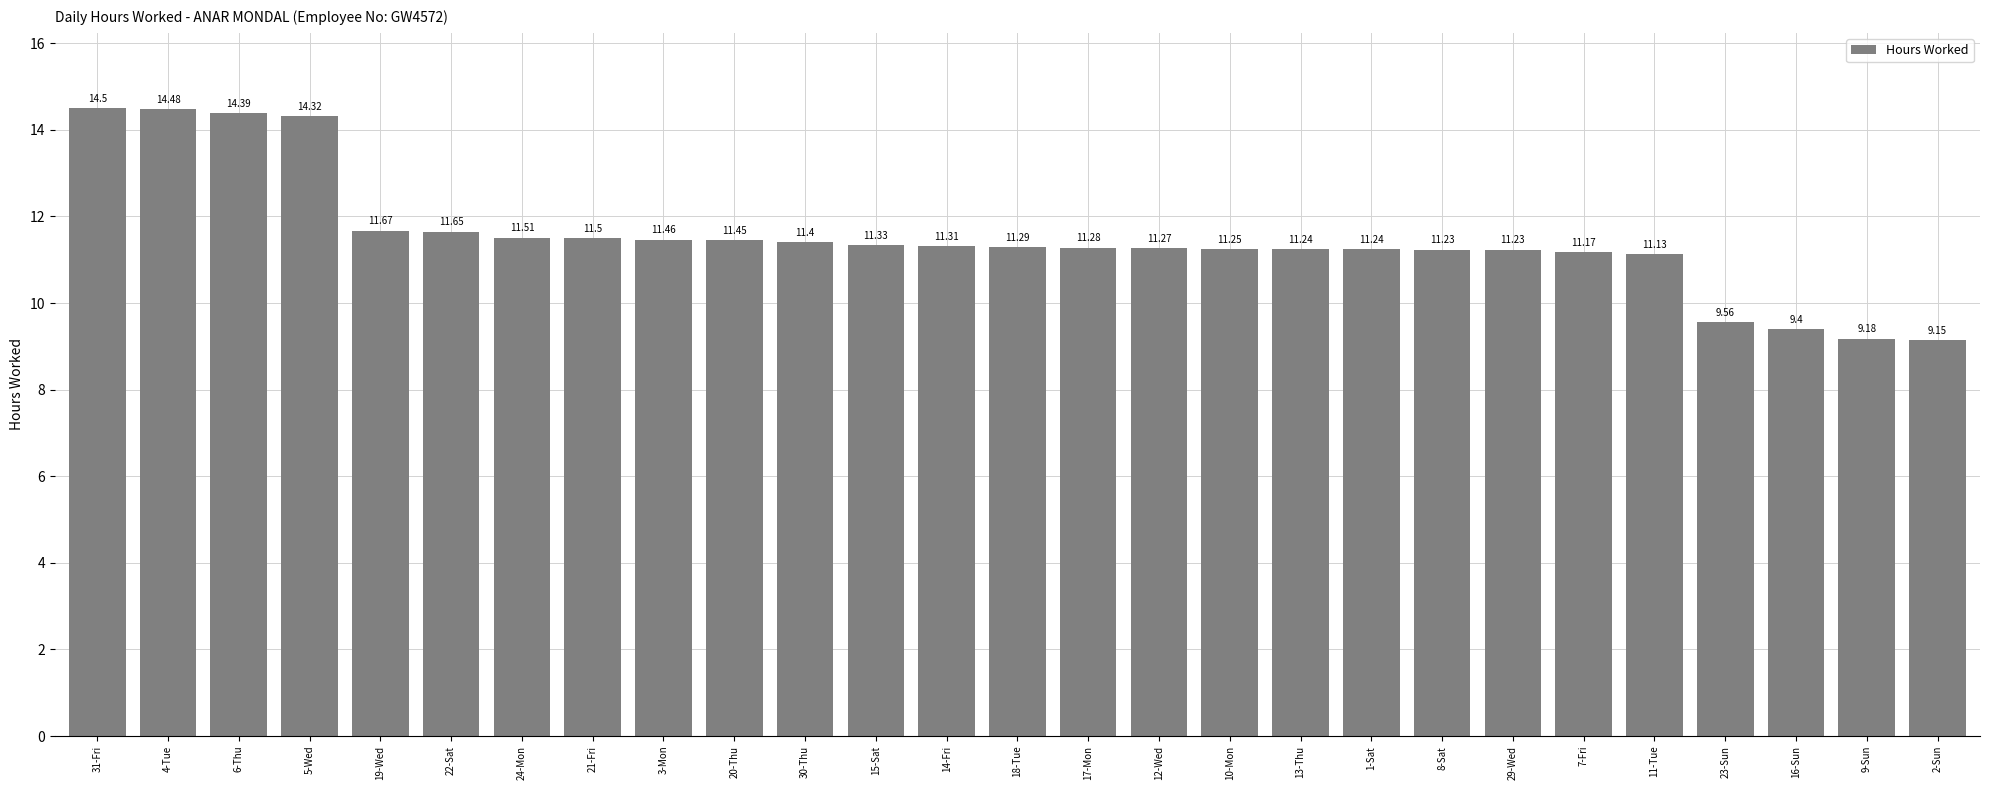

Which has a higher value, 8-Sat or 15-Sat?

15-Sat